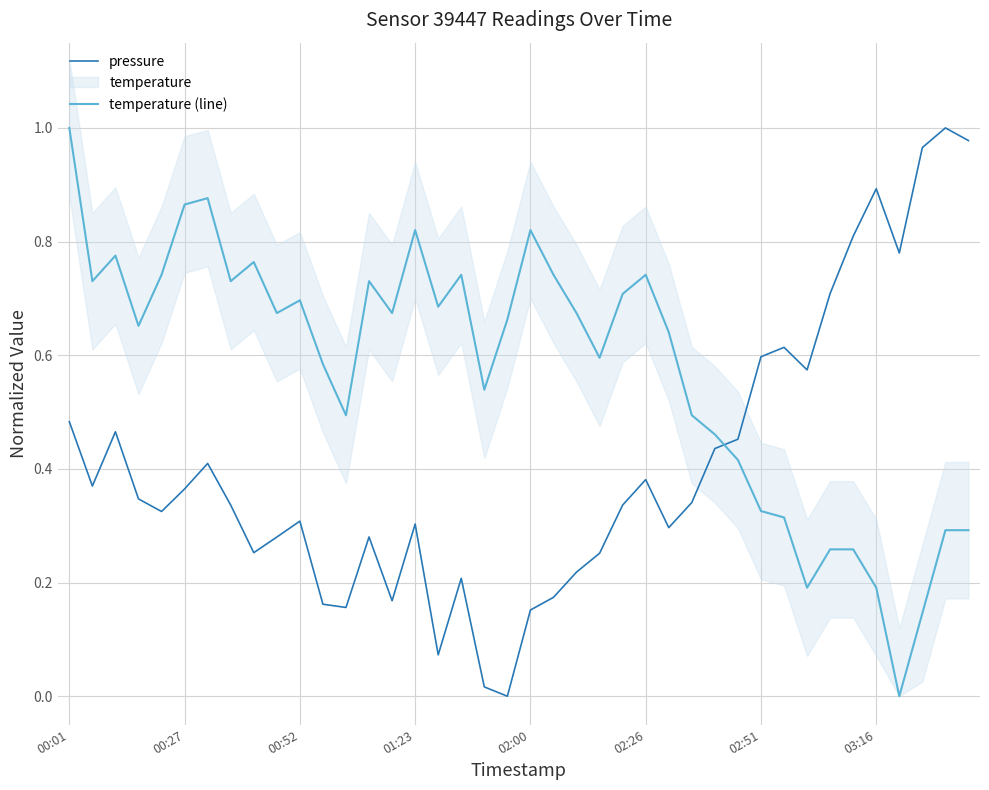

Count the number of categories in the chart.

40